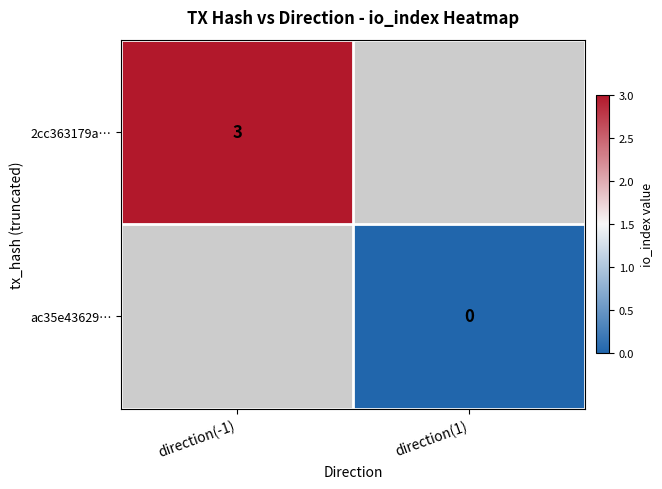

At how many categories does at least one series exceed 1?

1